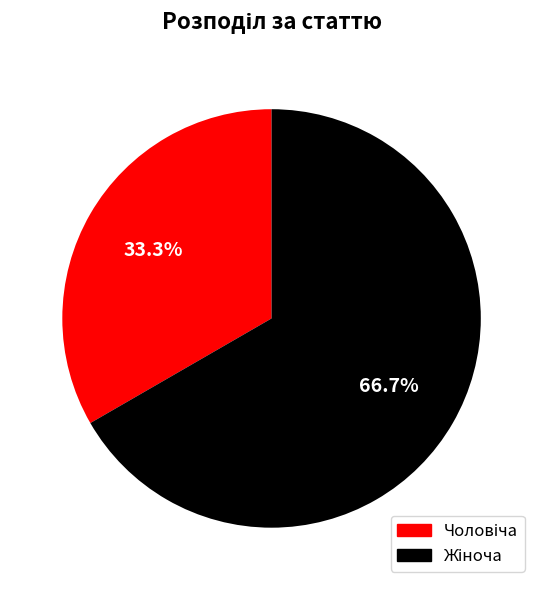

To the nearest percent, what is the difference between the Чоловіча and Жіноча slice percentages?

33%